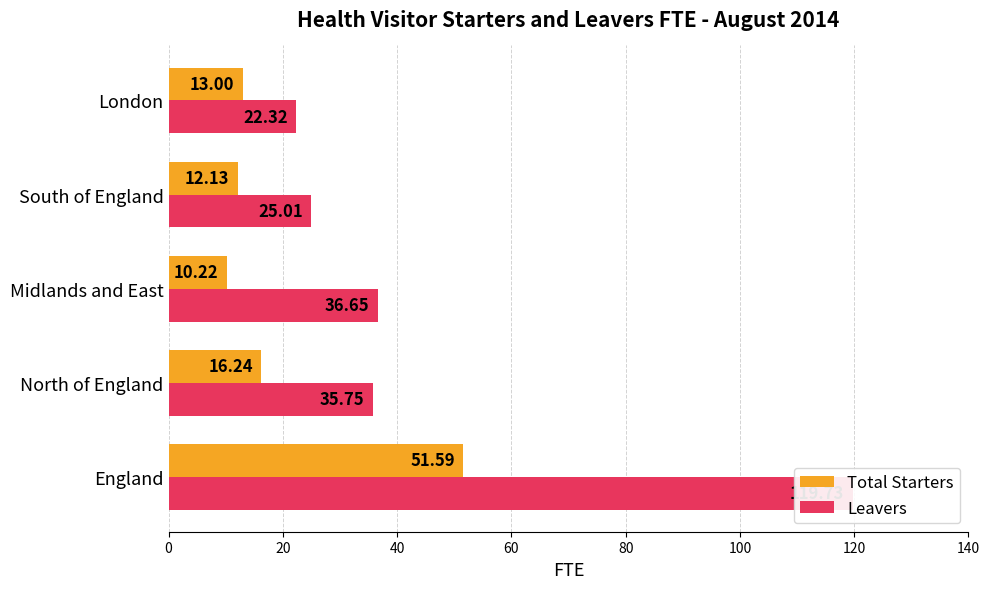

What is the average value of the Total Starters series?

20.6